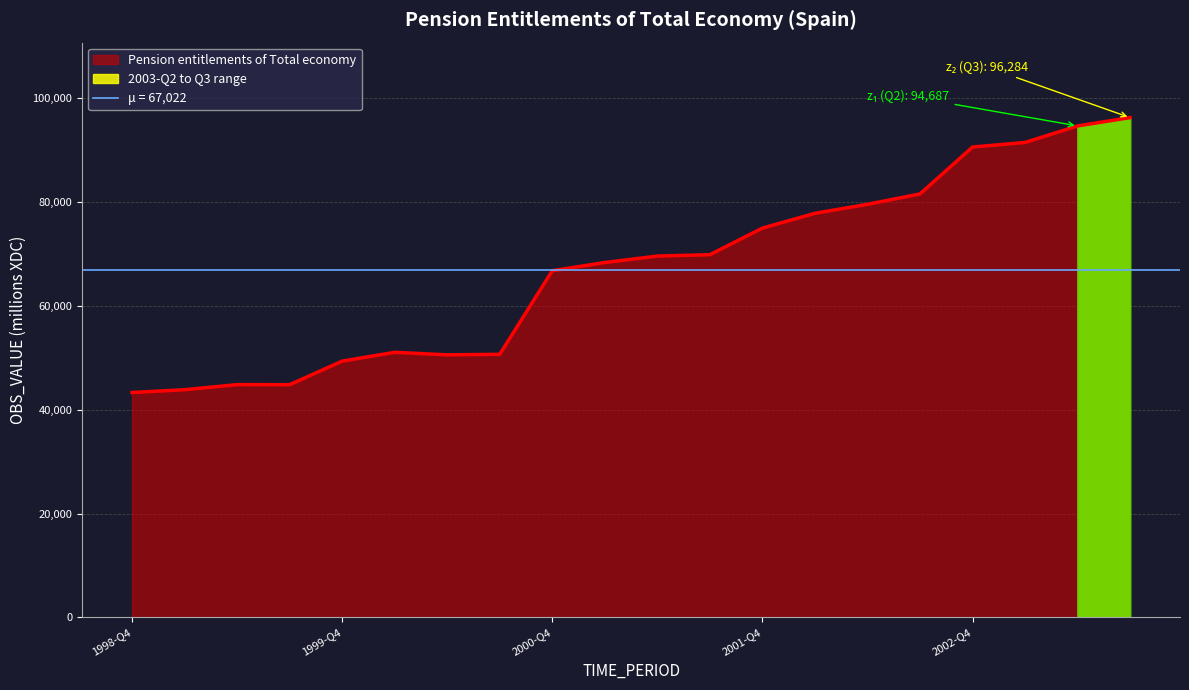

What is the value of the 15th point from the left?

79586